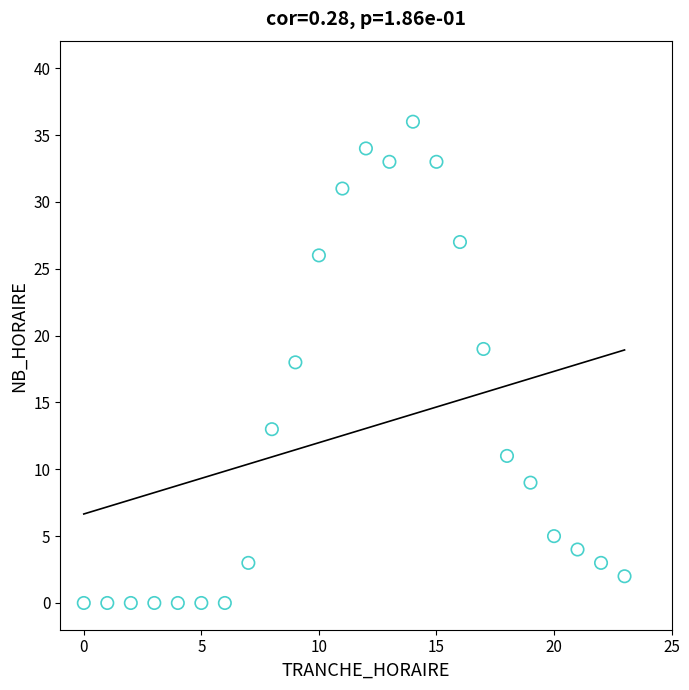

What is the range of X values (max minus min)?

23